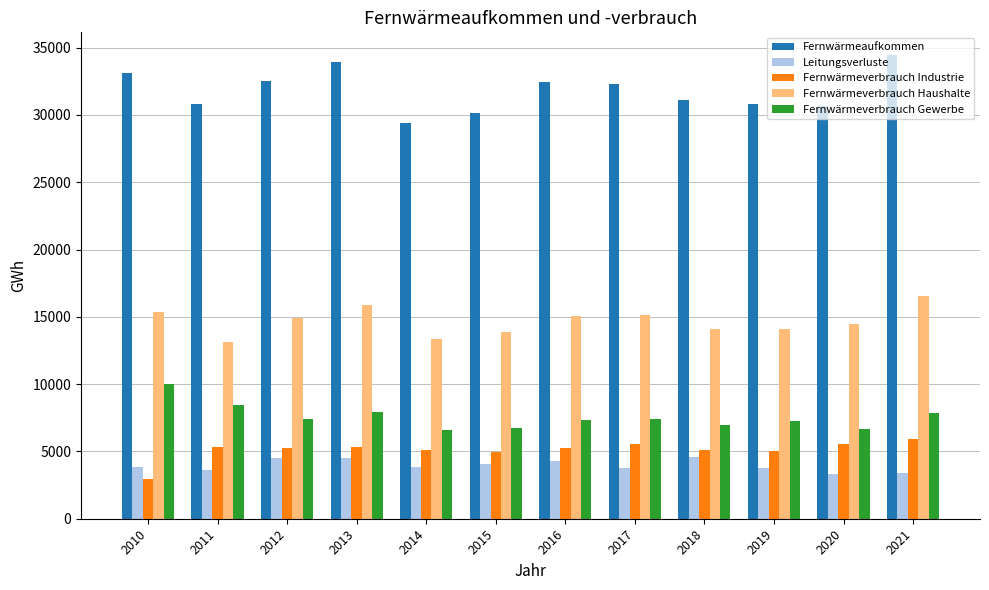

Which series has the largest total across all categories?

Fernwärmeaufkommen